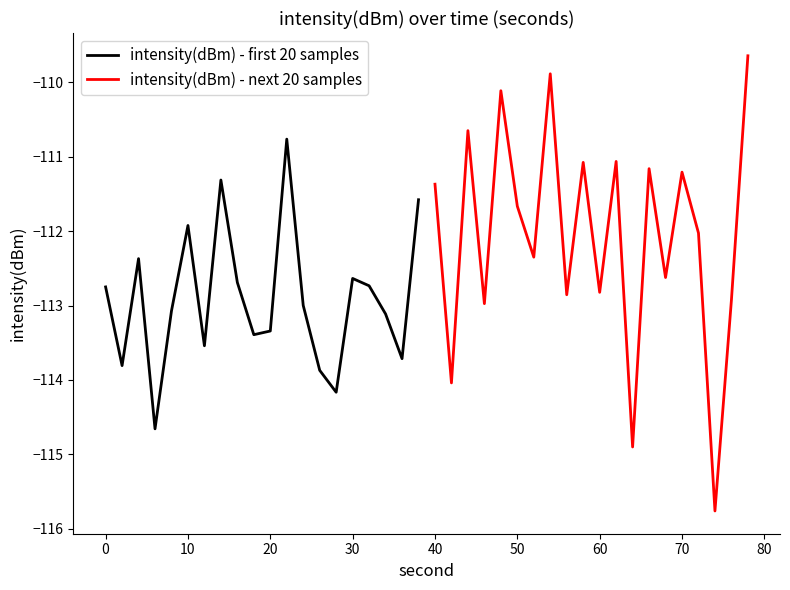

Rank the series by their average value, from highest to lowest.

intensity(dBm) - next 20 samples, intensity(dBm) - first 20 samples